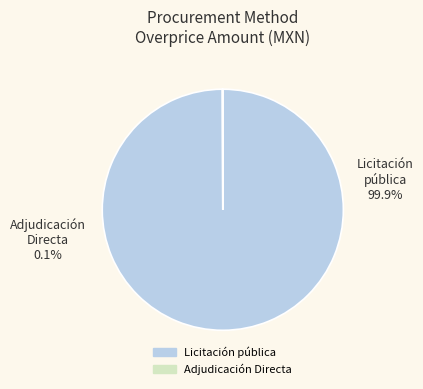

To the nearest percent, what is the combined percentage of Adjudicación Directa and Licitación pública?

100%